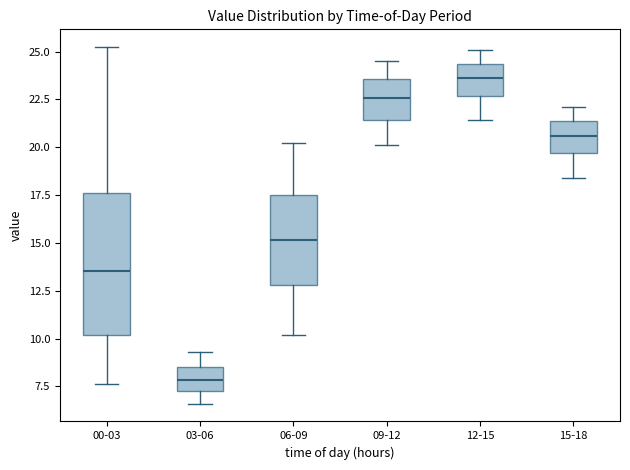

Reading left to right, read every box against the y-axis: the position of its median line, the range the box covers, and the ends of its whiskers. The values are not printed on the chart, so give them approximately, as read against the axis.

00-03: median 13.5, box 10.0 to 17.5, whiskers 7.5 to 25.0
03-06: median 8.0, box 7.5 to 8.5, whiskers 6.5 to 9.5
06-09: median 15.0, box 13.0 to 17.5, whiskers 10.0 to 20.0
09-12: median 22.5, box 21.5 to 23.5, whiskers 20.0 to 24.5
12-15: median 23.5, box 22.5 to 24.5, whiskers 21.5 to 25.0
15-18: median 20.5, box 19.5 to 21.5, whiskers 18.5 to 22.0